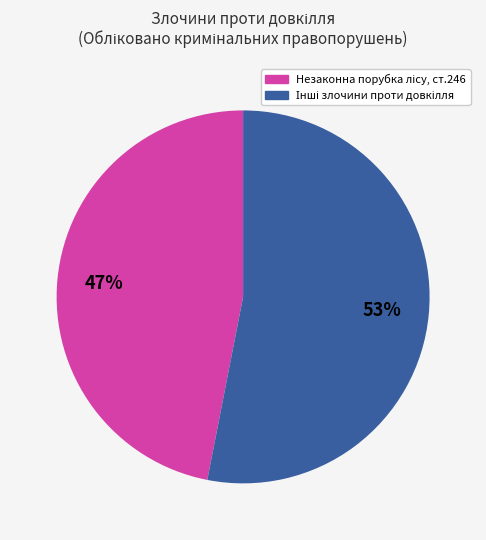

To the nearest percent, what is the average slice percentage?

50%